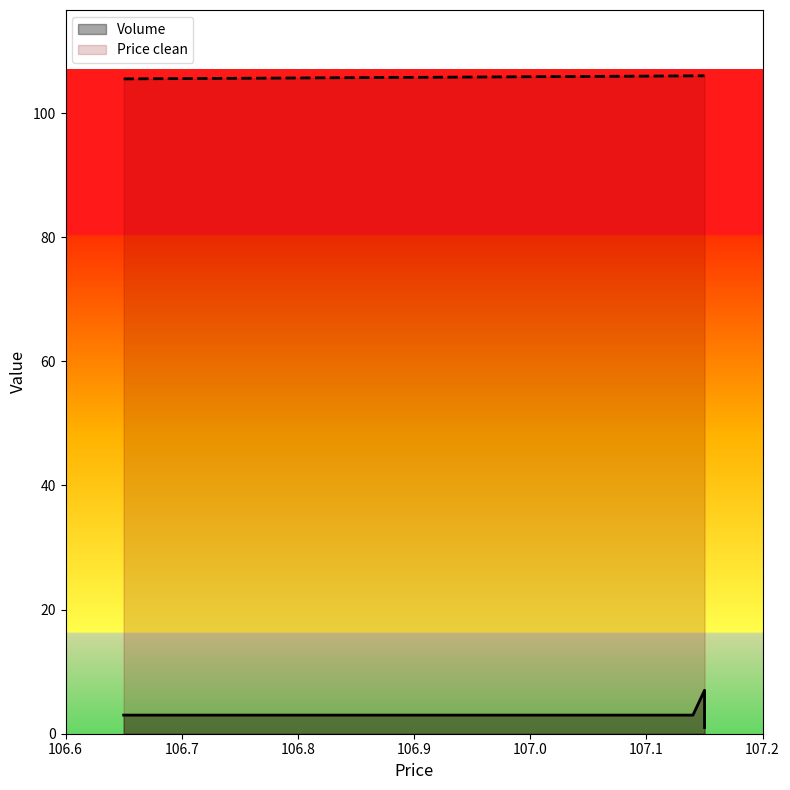

What is the maximum value shown in the chart?

106.0